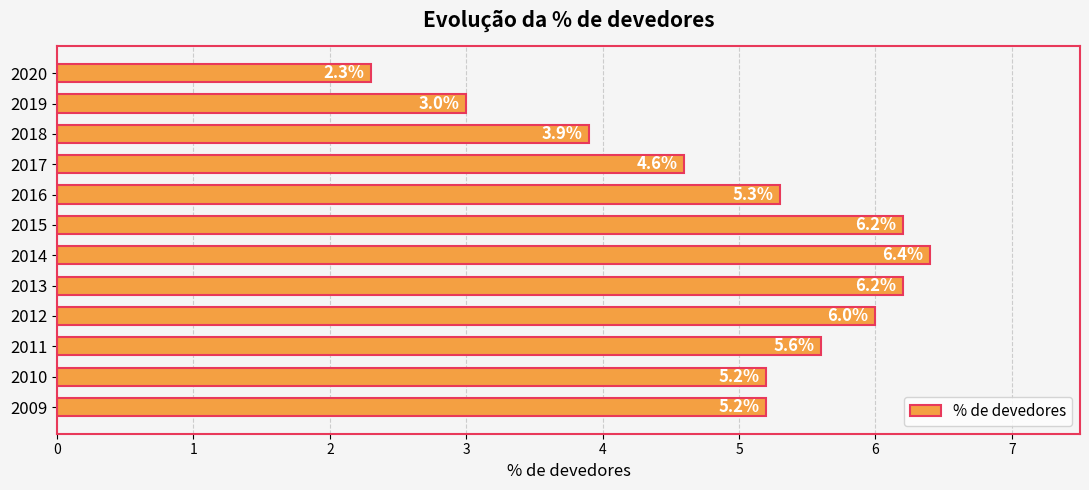

Approximately how many times larger is the value at 2015 compared to 2019?

2.1